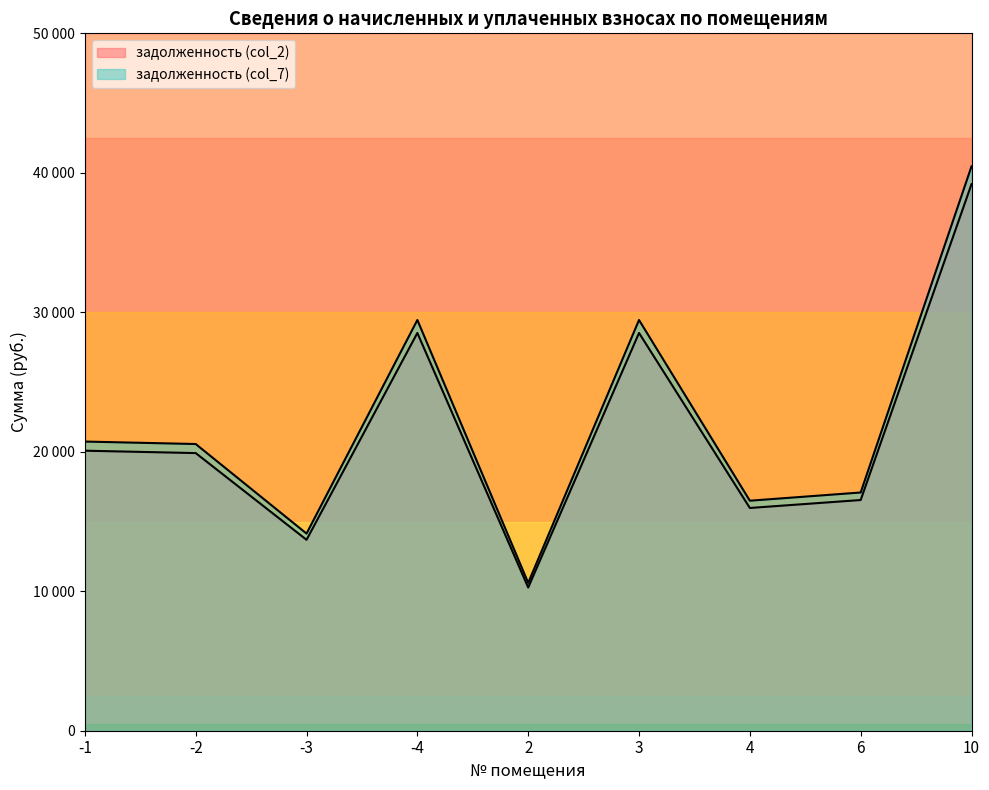

What is the value of the задолженность (col_7) point at the 6th from the left?

29448.0